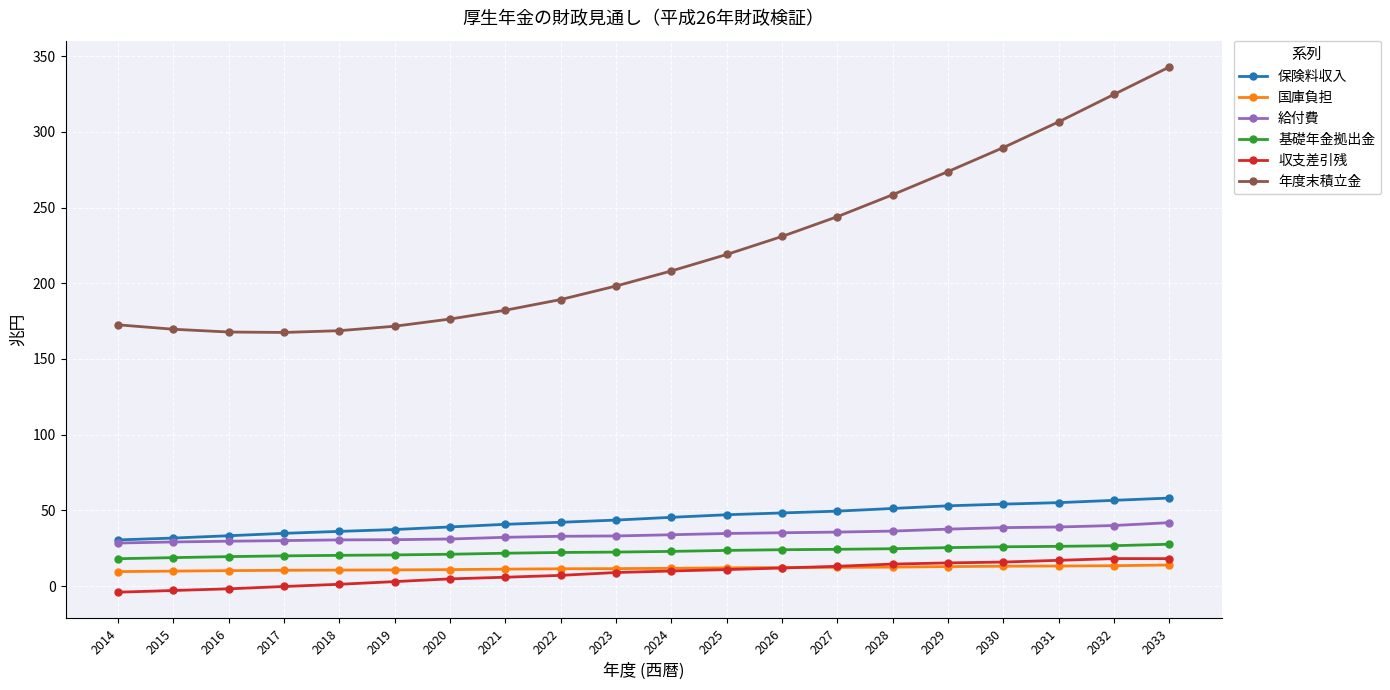

What is the greatest value displayed?

342.8